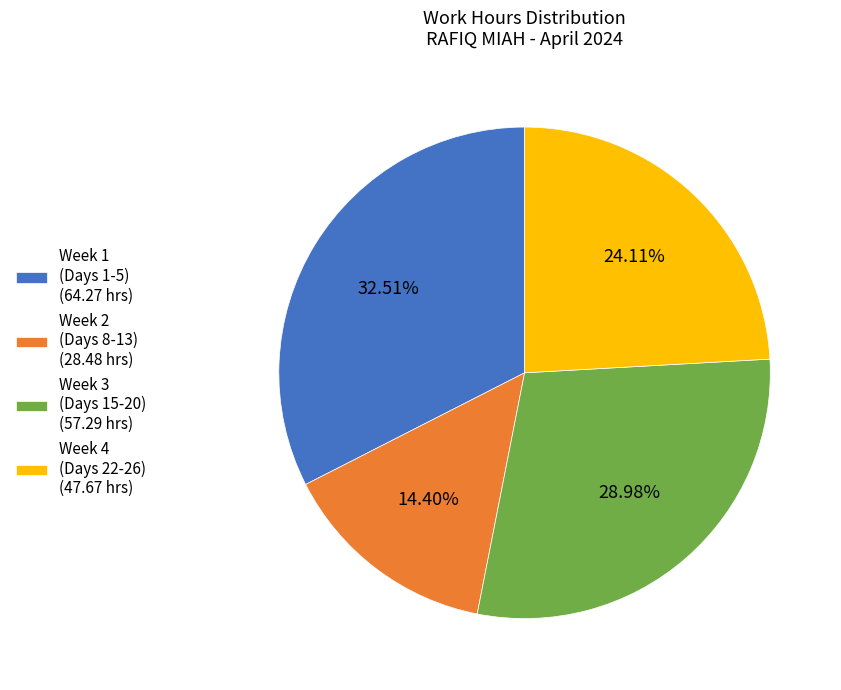

Is the sum of Week 1 (Days 1-5) (64.27 hrs) and Week 4 (Days 22-26) (47.67 hrs) greater than half?

Yes